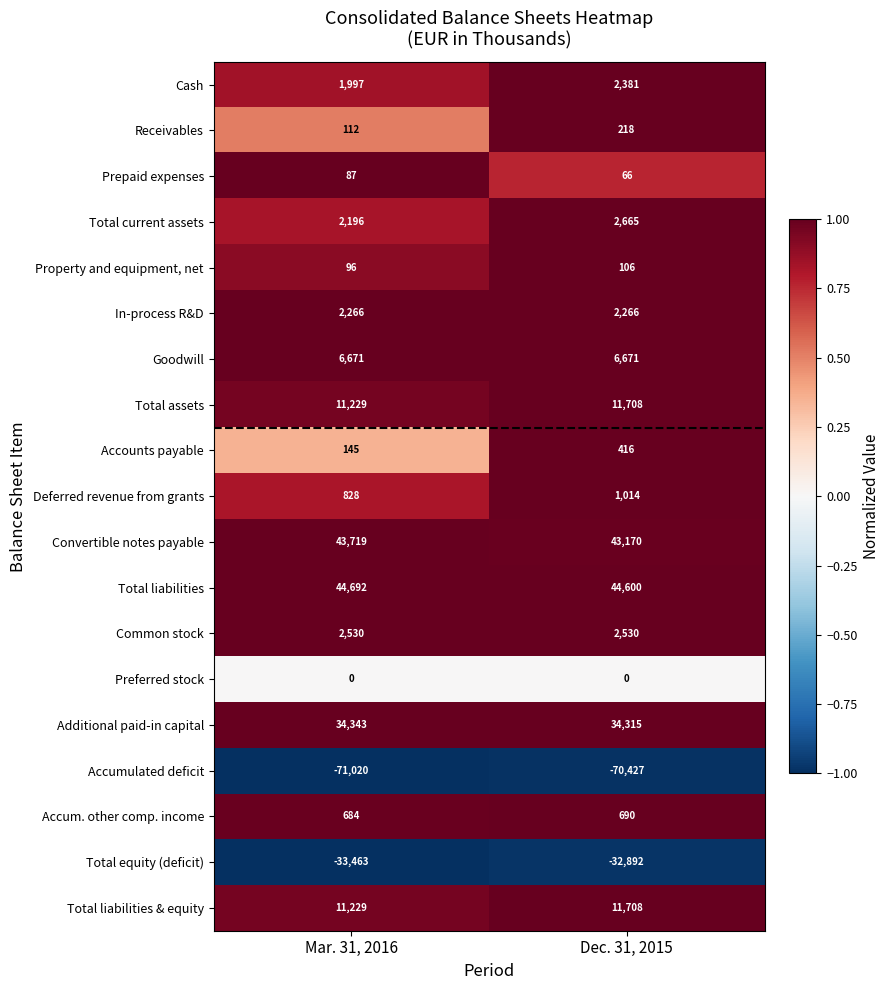

What is the greatest value displayed?

44692